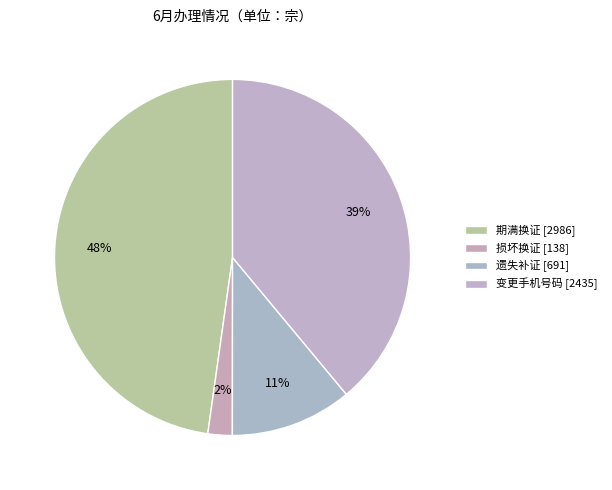

How many segments does this pie chart have?

4